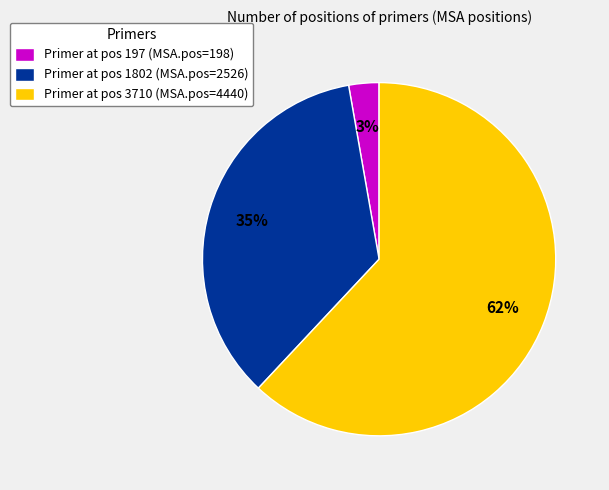

Which slice is the smallest?

Primer at pos 197 (MSA.pos=198)